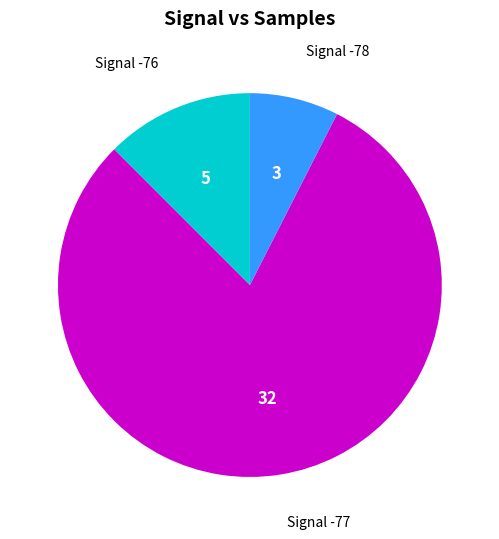

Approximately how many times larger is the value at Signal -76 compared to Signal -78?

1.7